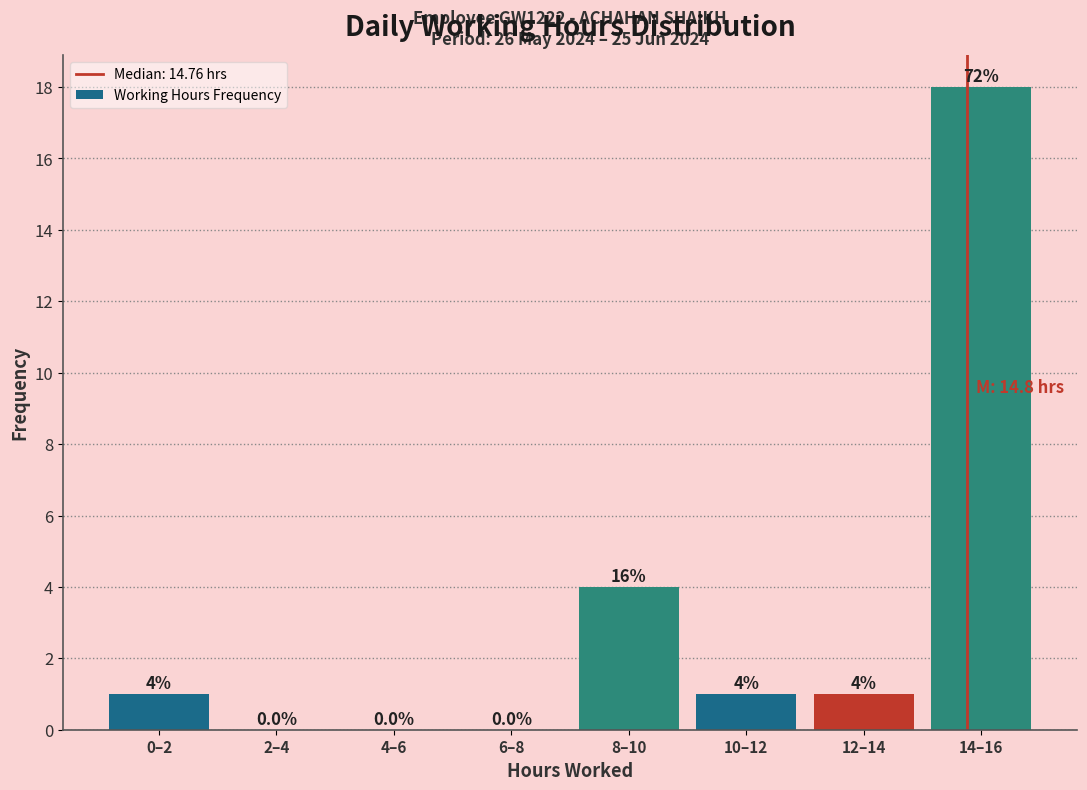

Reading left to right, what are all the values shown in this chart?

0–2=1	2–4=0	4–6=0	6–8=0	8–10=4	10–12=1	12–14=1	14–16=18